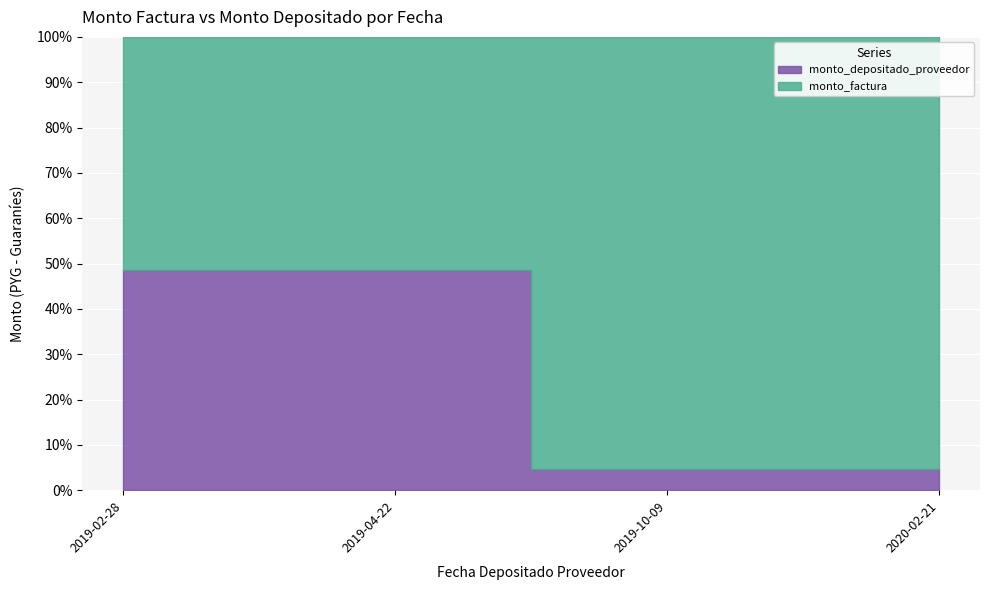

The monto_factura series shows 68362971 at 2019-10-09. True or false?

True